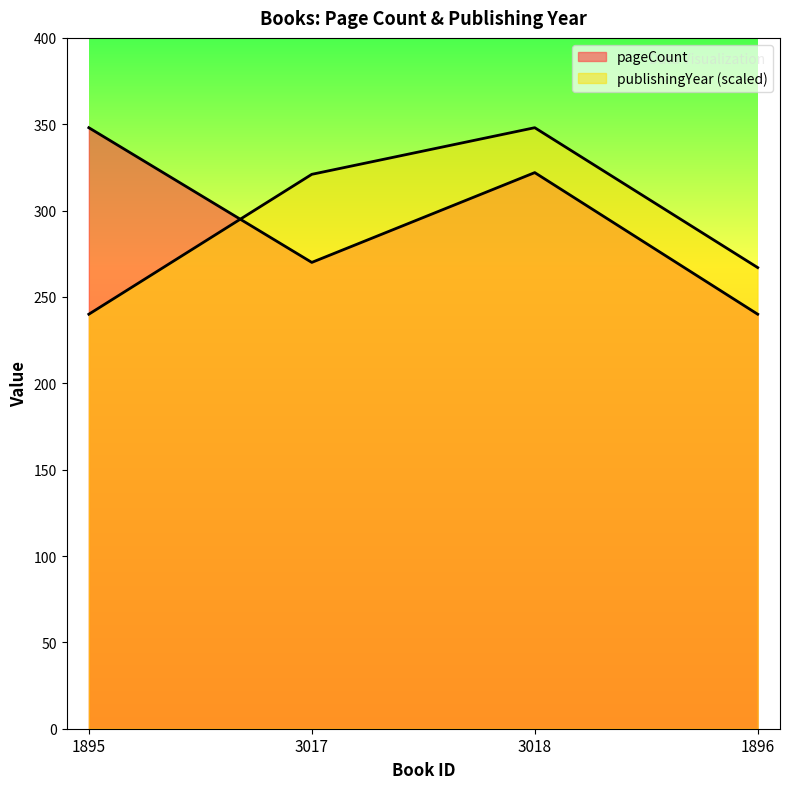

Where do pageCount and publishingYear first cross each other?

1895 and 3017